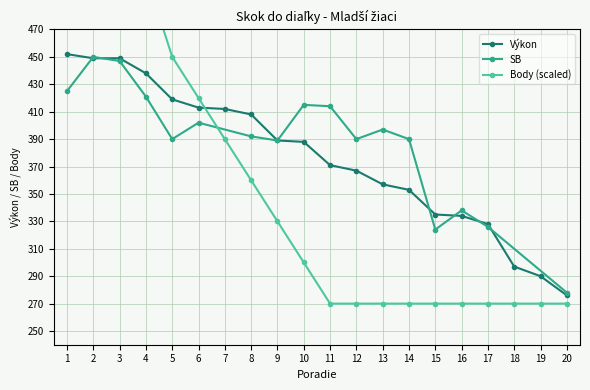

Between 6 and 13, which series saw the biggest shift?

Body